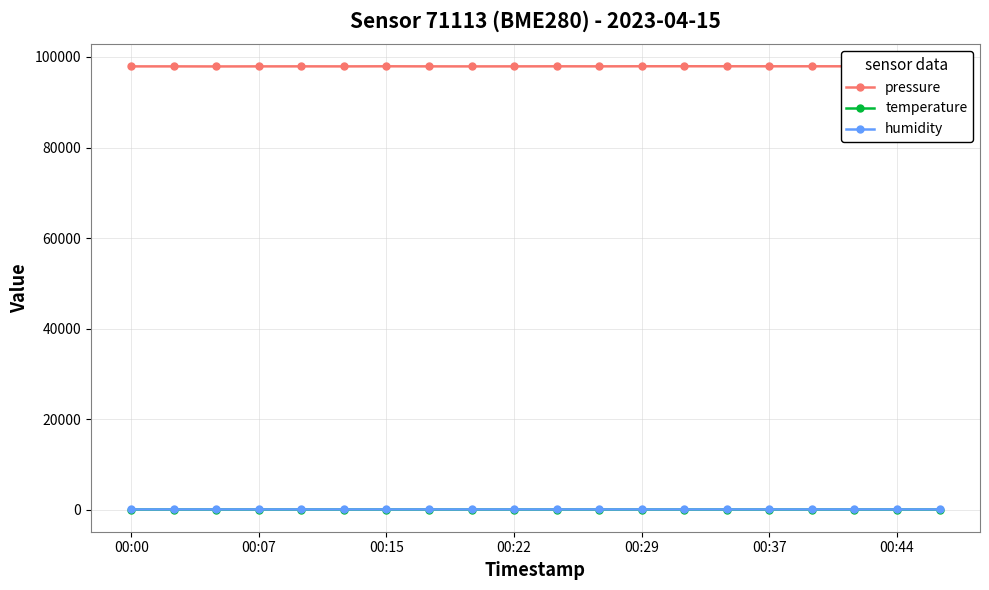

True or false: temperature and pressure intersect in this chart.

False